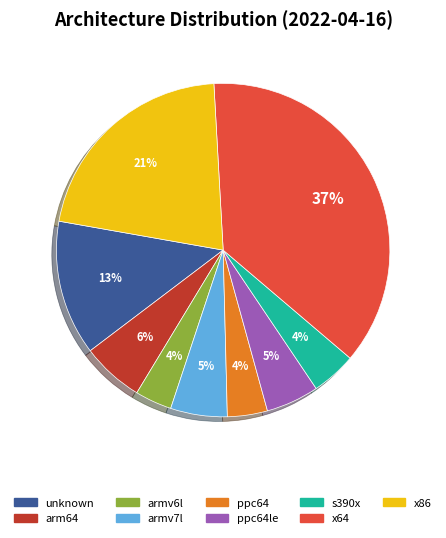

Which has a higher value, arm64 or x64?

x64